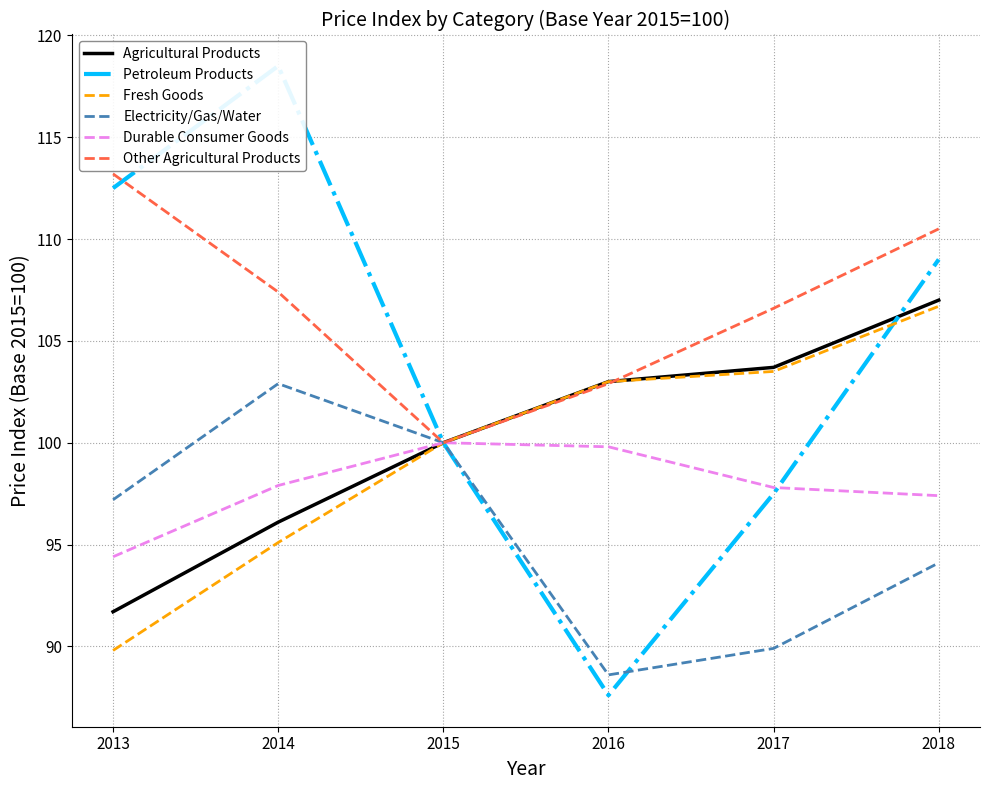

At which category does Electricity/Gas/Water reach its first local peak?

2014